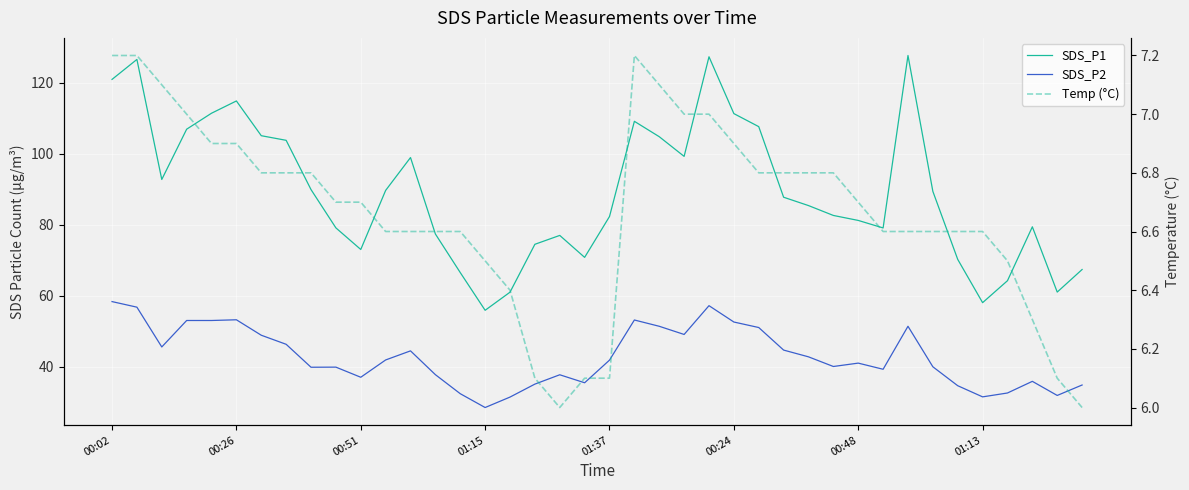

List the series in order of their peak value, lowest first.

Temp (°C), SDS_P2, SDS_P1